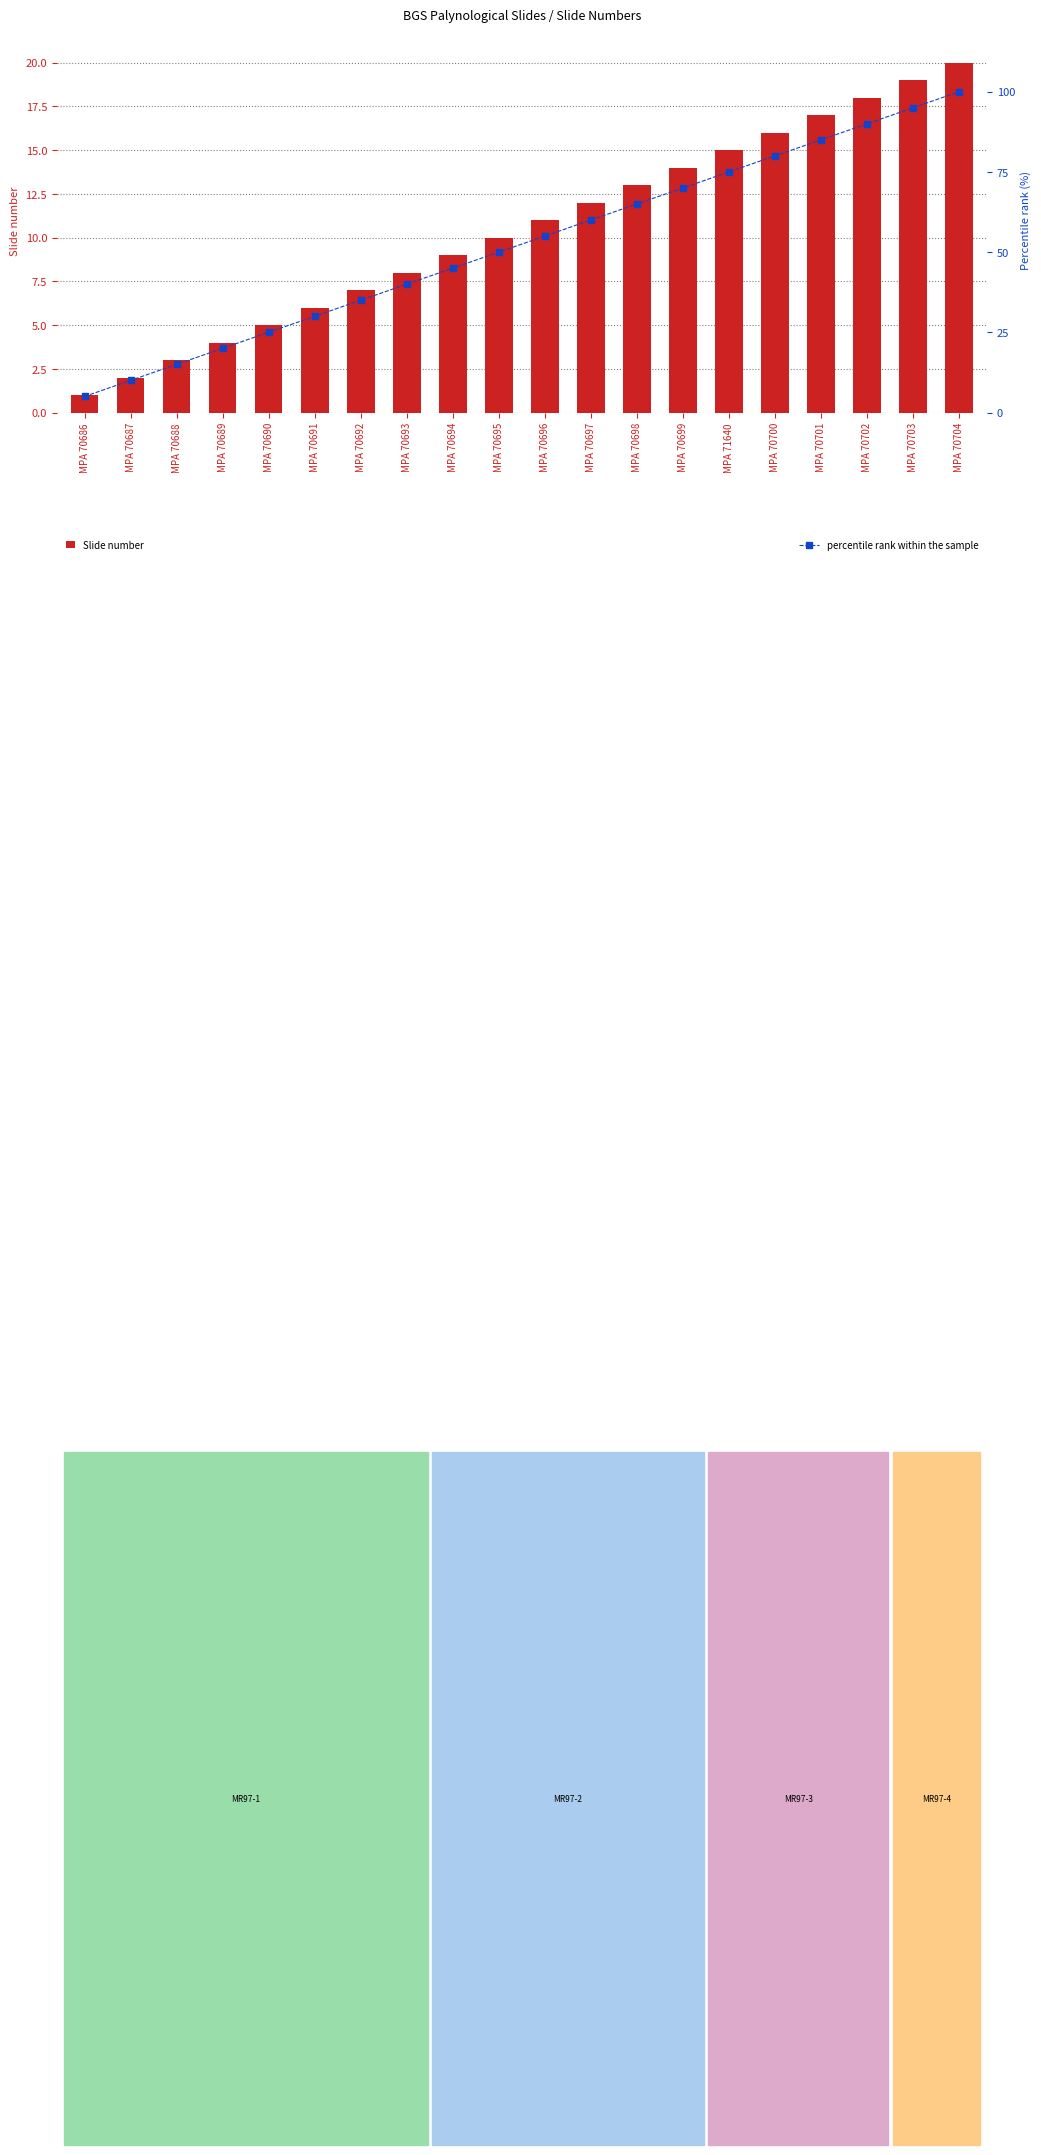

The Slide number series shows 7.3 at MPA 70703. True or false?

False